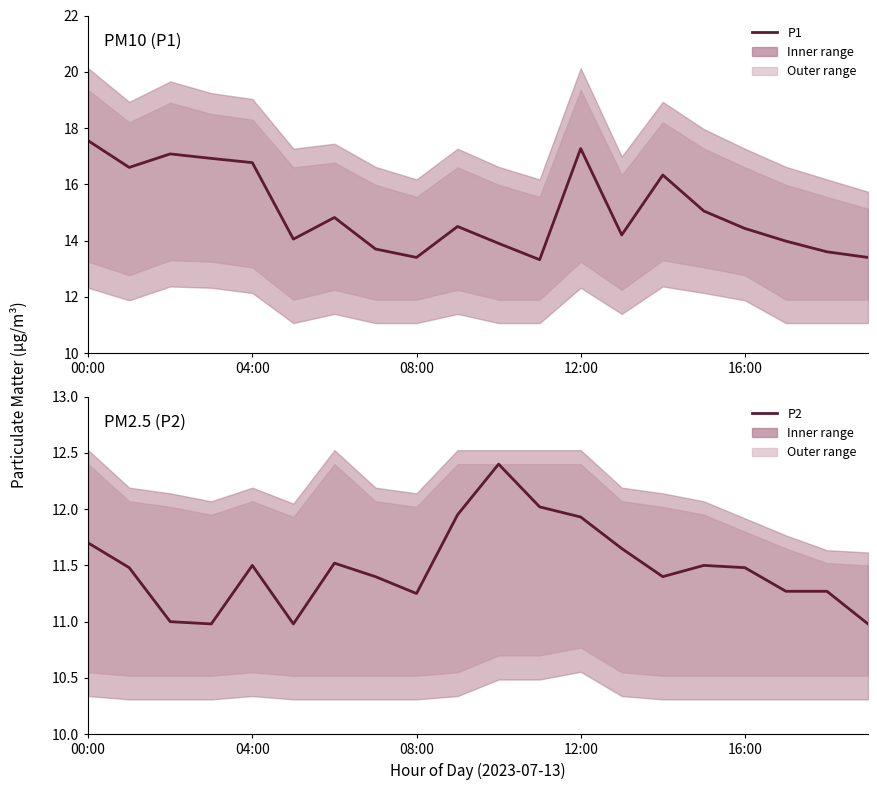

True or false: P1 and P2 cross at least once.

False